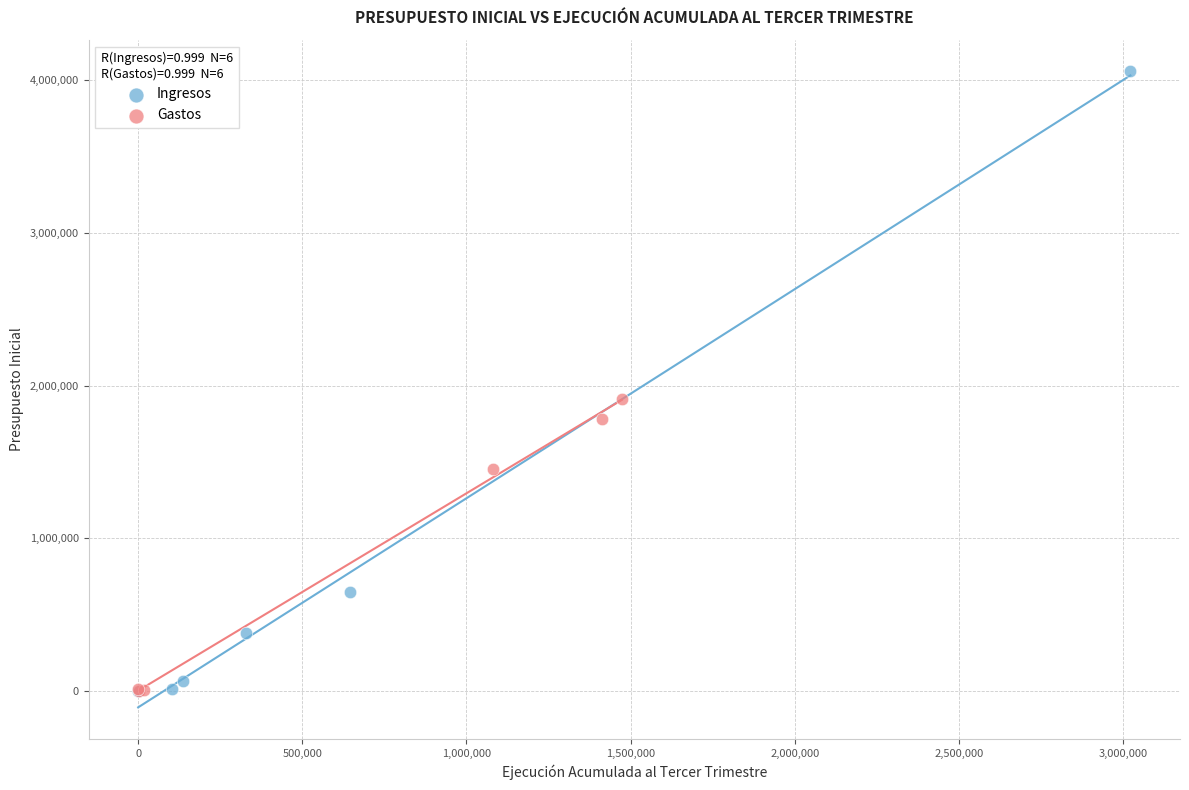

Which series has the widest spread of Y values?

Ingresos